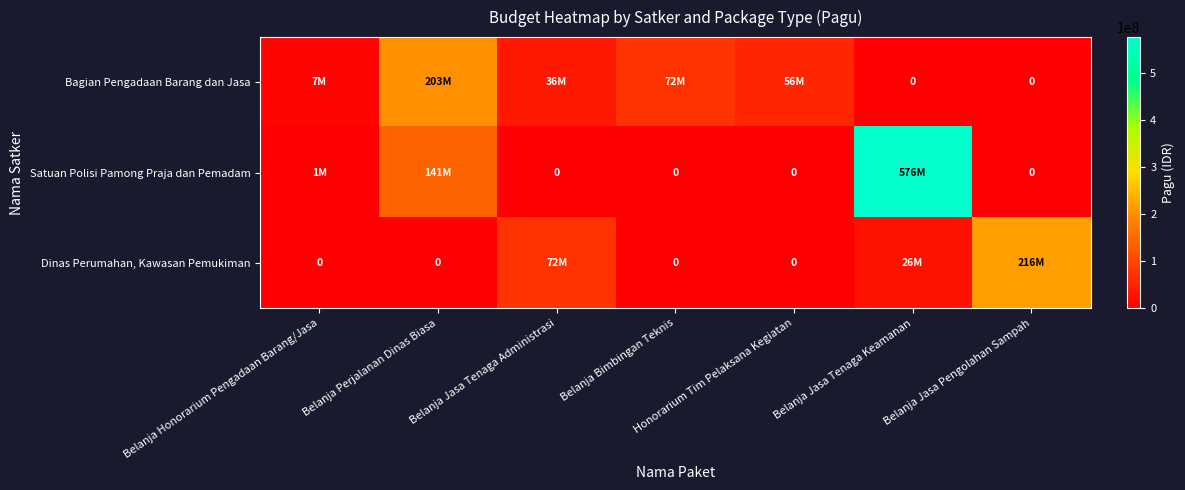

What is the total value across all series at Belanja Jasa Tenaga Keamanan?

602400000